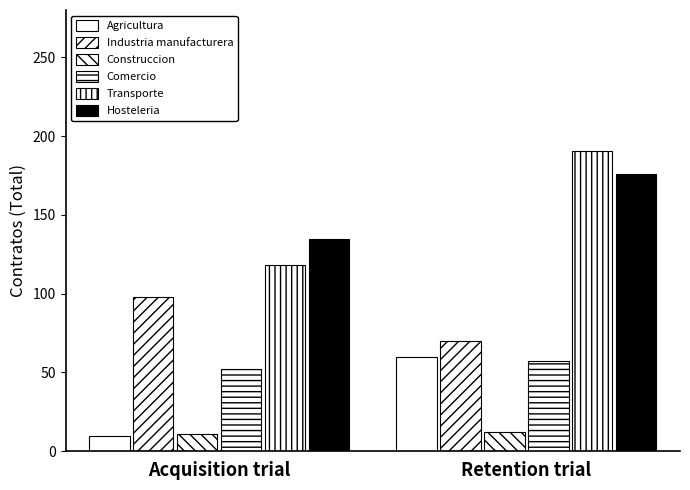

How many values in the Industria manufacturera series exceed 97?

1